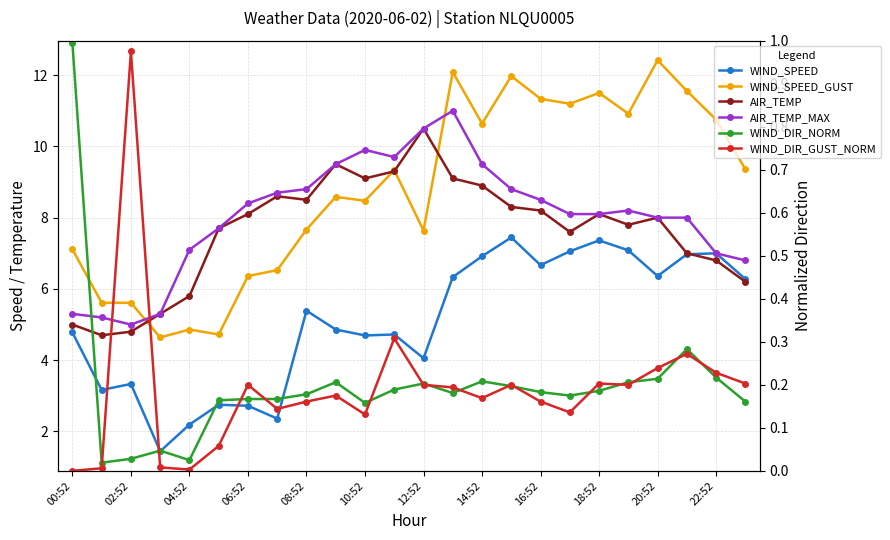

How many data points in AIR_TEMP_MAX are above 8?

14